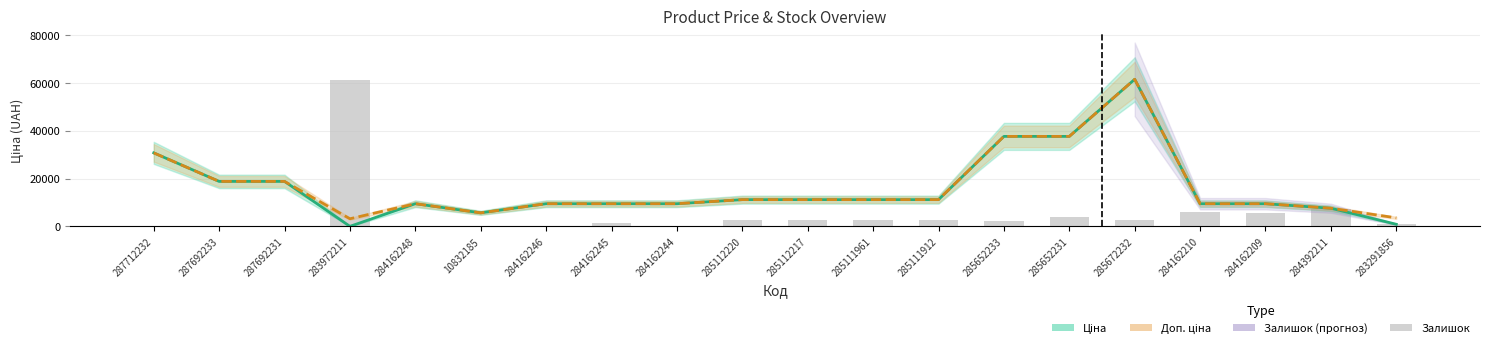

Which series changed the most between 287692231 and 285672232?

Ціна